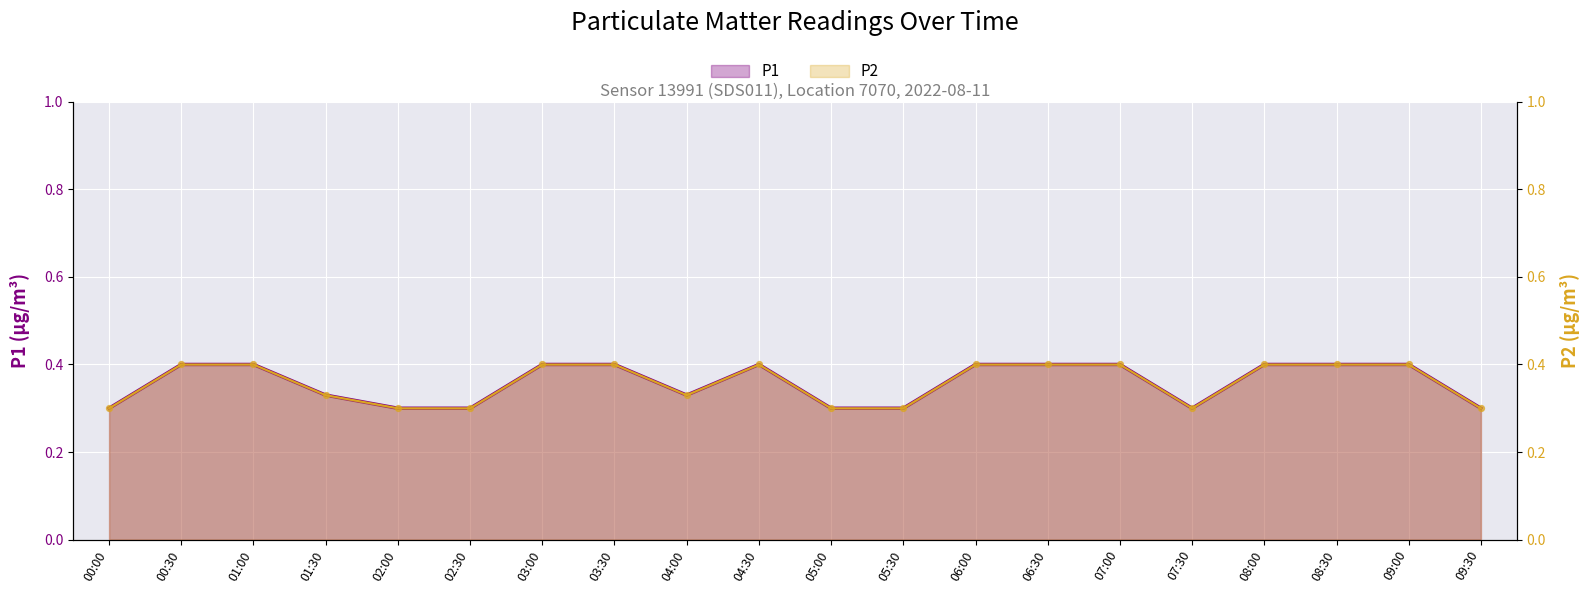

What are all the series names shown in the legend?

P1, P2